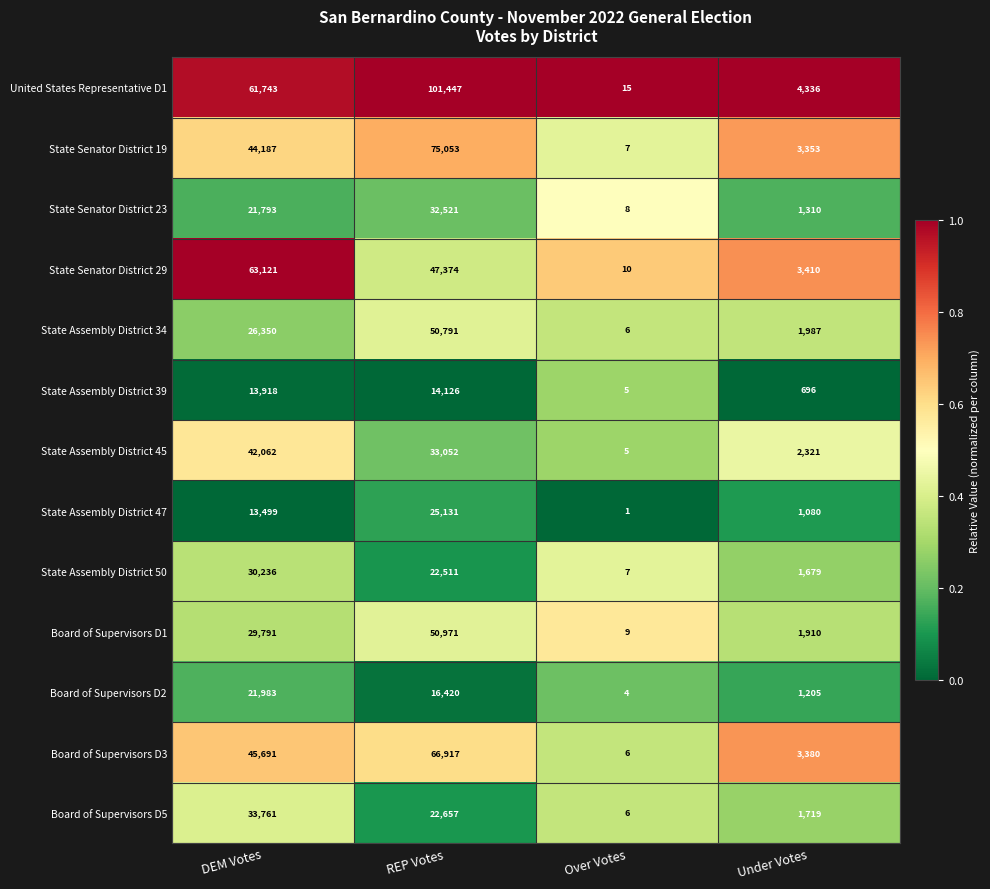

What is the spread (max minus min) of values at REP Votes?

87321